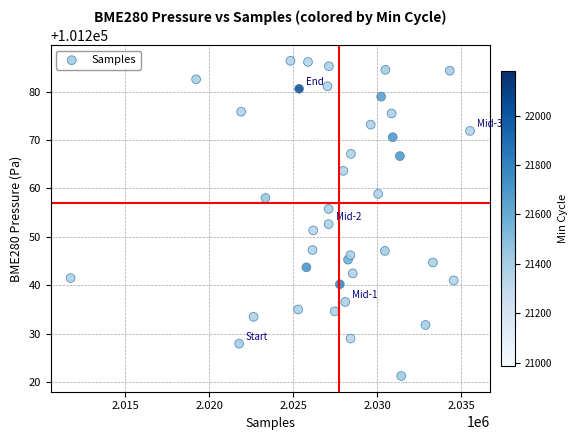

What is the range of X values (max minus min)?

23781.0